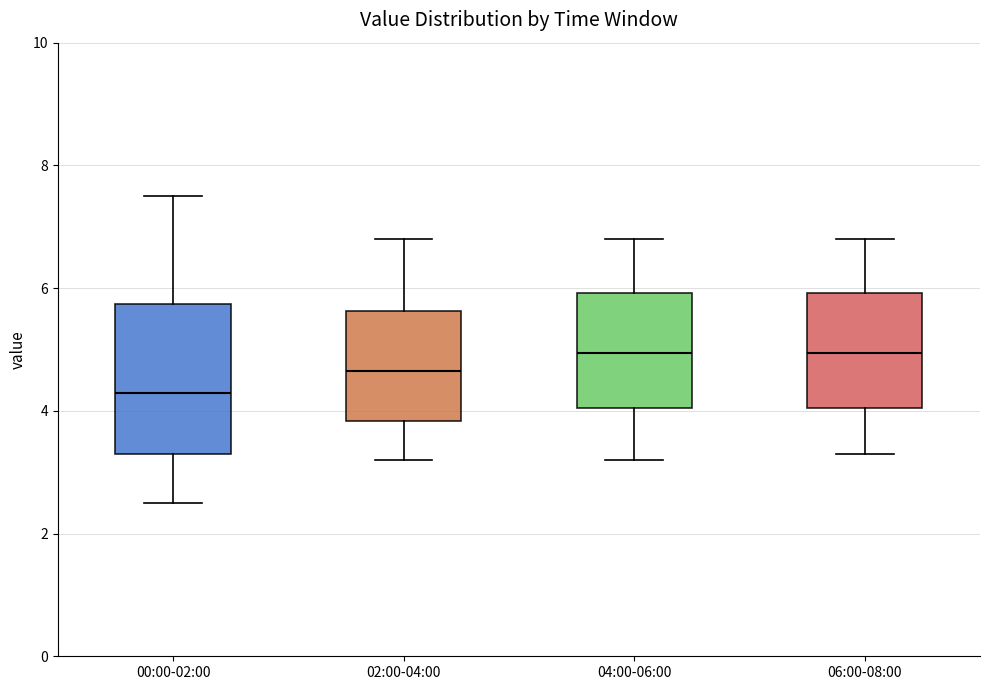

Which box is the tallest, from its lower edge to its upper edge?

00:00-02:00